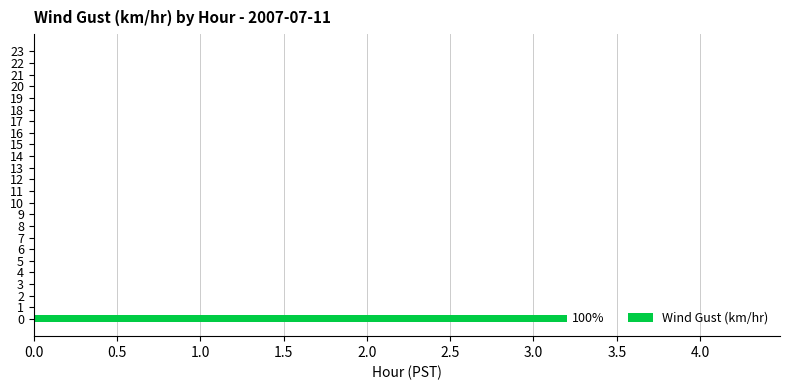

True or false: the data shows -1.7 at 14.

False